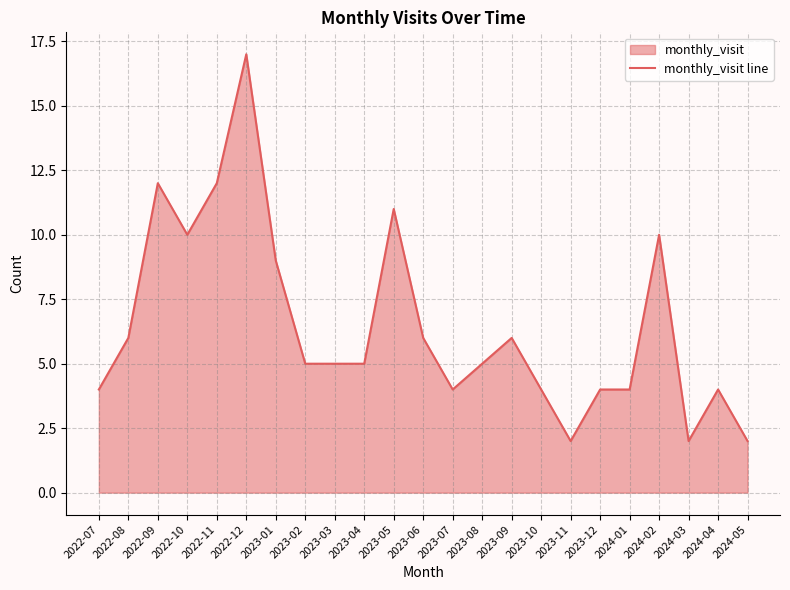

List the labels in order of value, smallest first.

2023-11, 2024-03, 2024-05, 2022-07, 2023-07, 2023-10, 2023-12, 2024-01, 2024-04, 2023-02, 2023-03, 2023-04, 2023-08, 2022-08, 2023-06, 2023-09, 2023-01, 2022-10, 2024-02, 2023-05, 2022-09, 2022-11, 2022-12